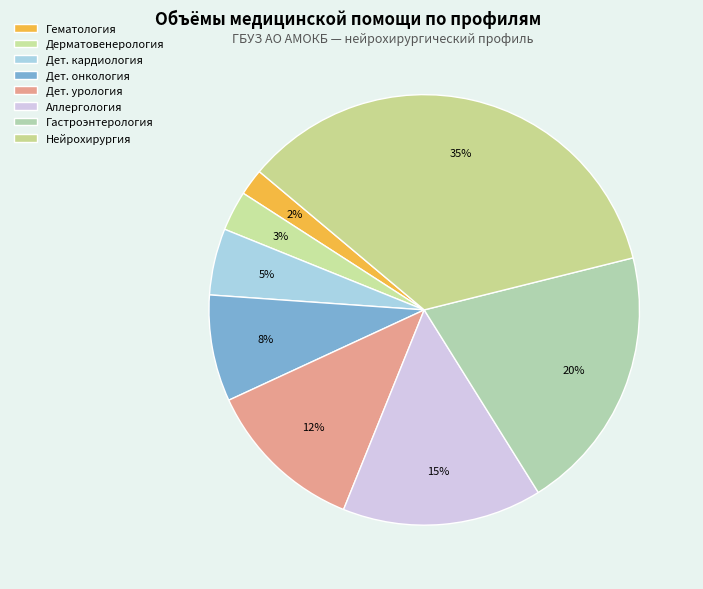

What is the smallest slice in the pie chart?

Гематология